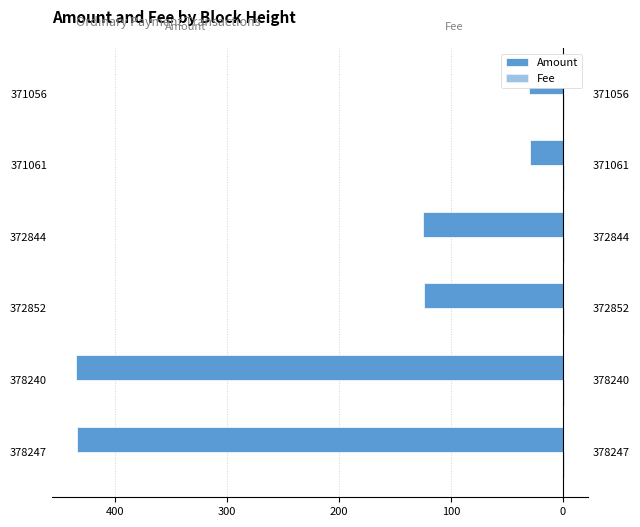

How many bars are there in each group?

2